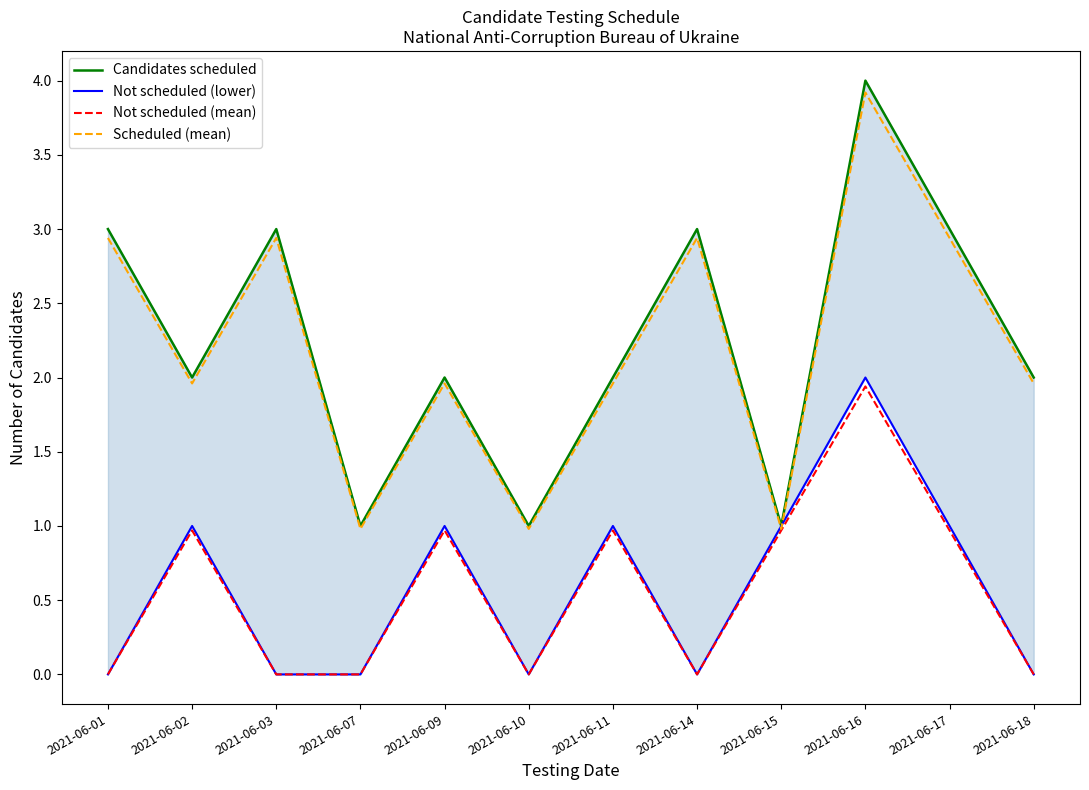

List the series in order of their peak value, highest first.

Candidates scheduled, Scheduled (mean), Not scheduled (lower), Not scheduled (mean)